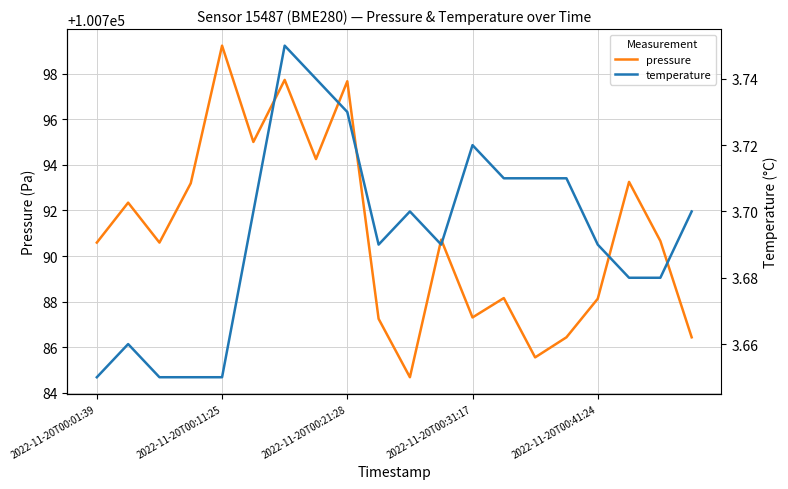

At which label does pressure first exceed 100790?

2022-11-20T00:01:39